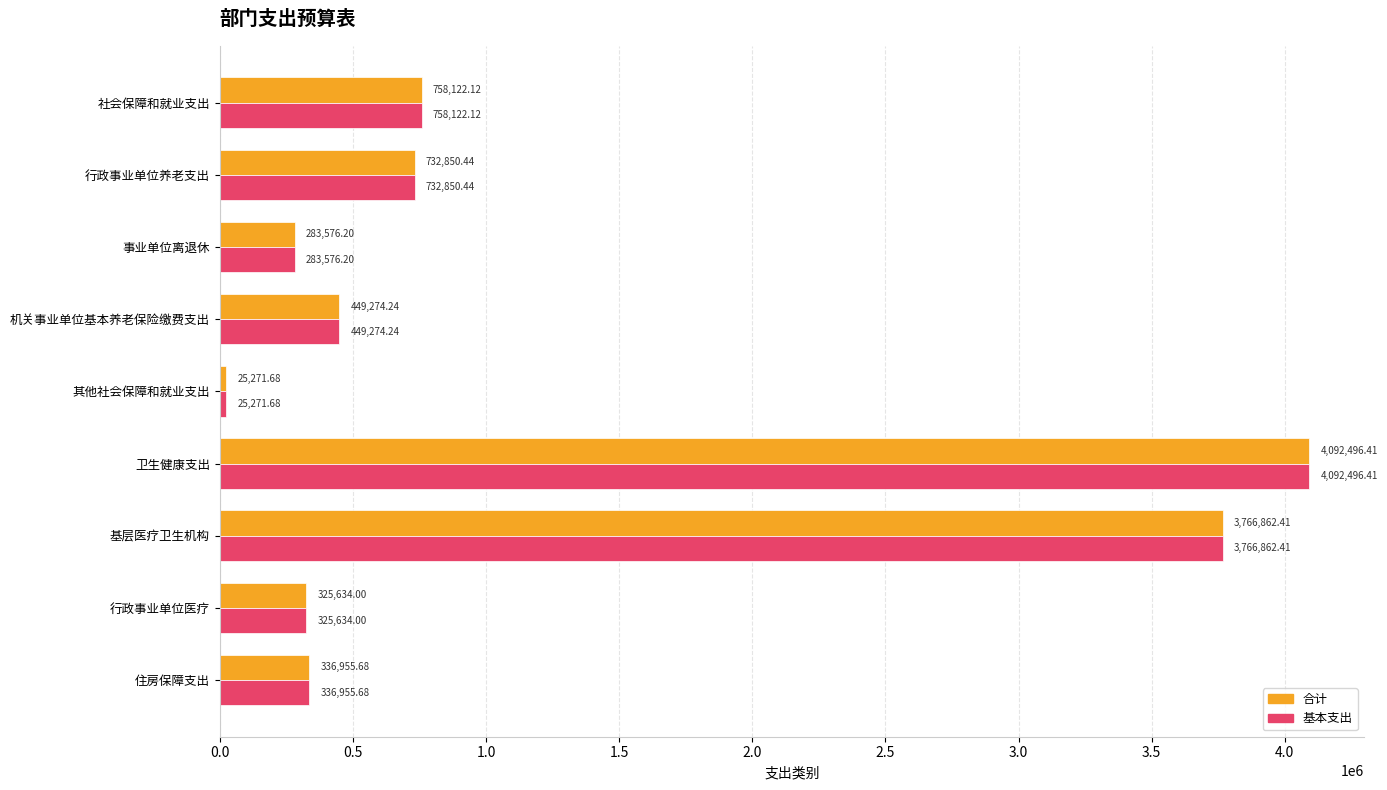

How many values in the 基本支出 series exceed 449274?

5